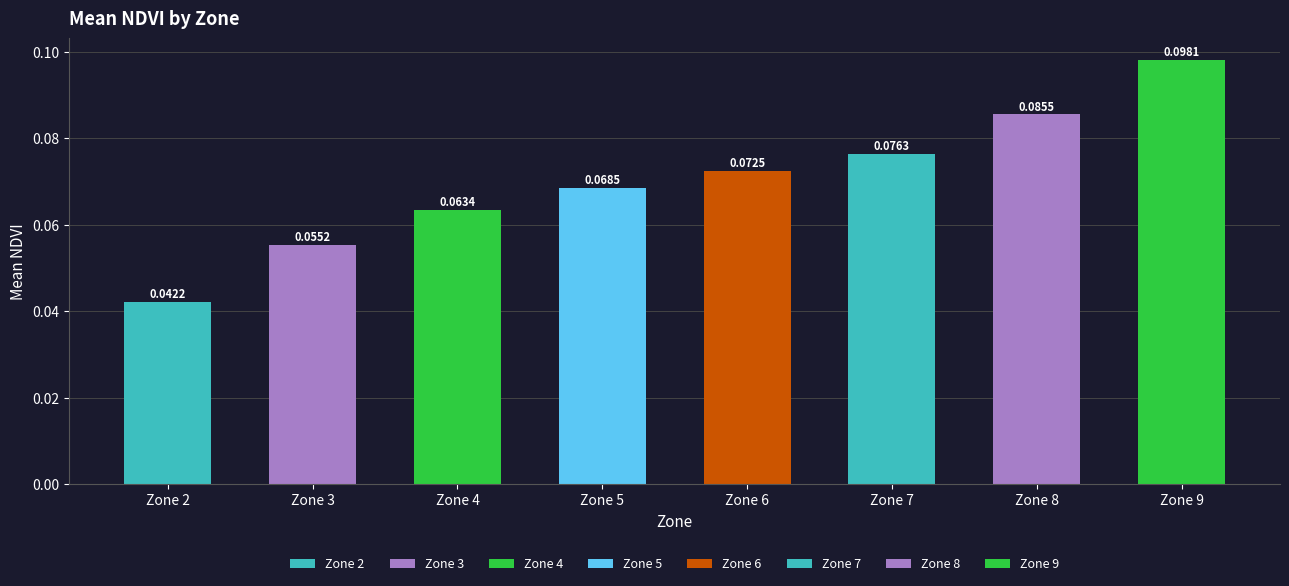

Are the bars grouped side by side (vs. stacked)?

No